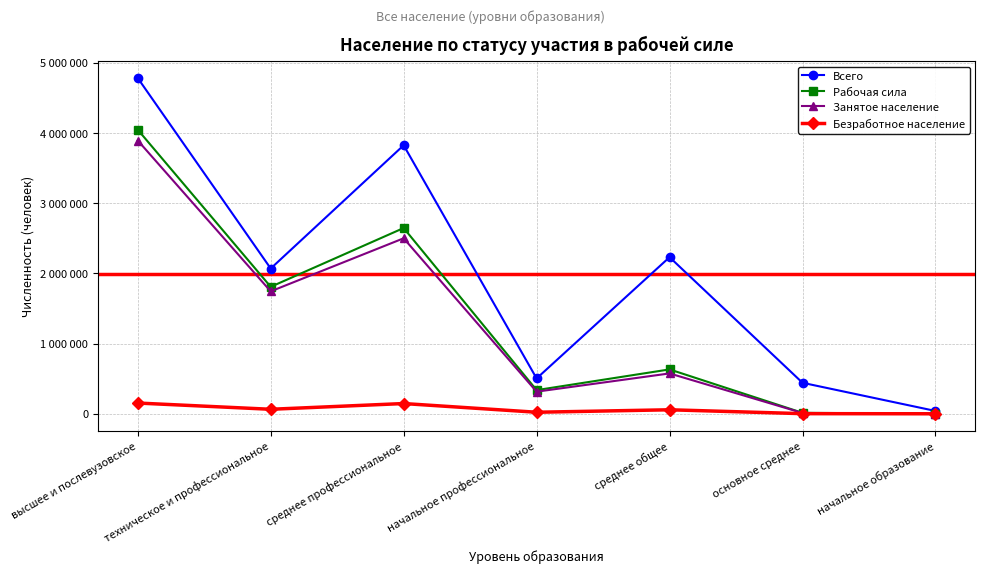

At which category is the sum across all series the highest?

высшее и послевузовское